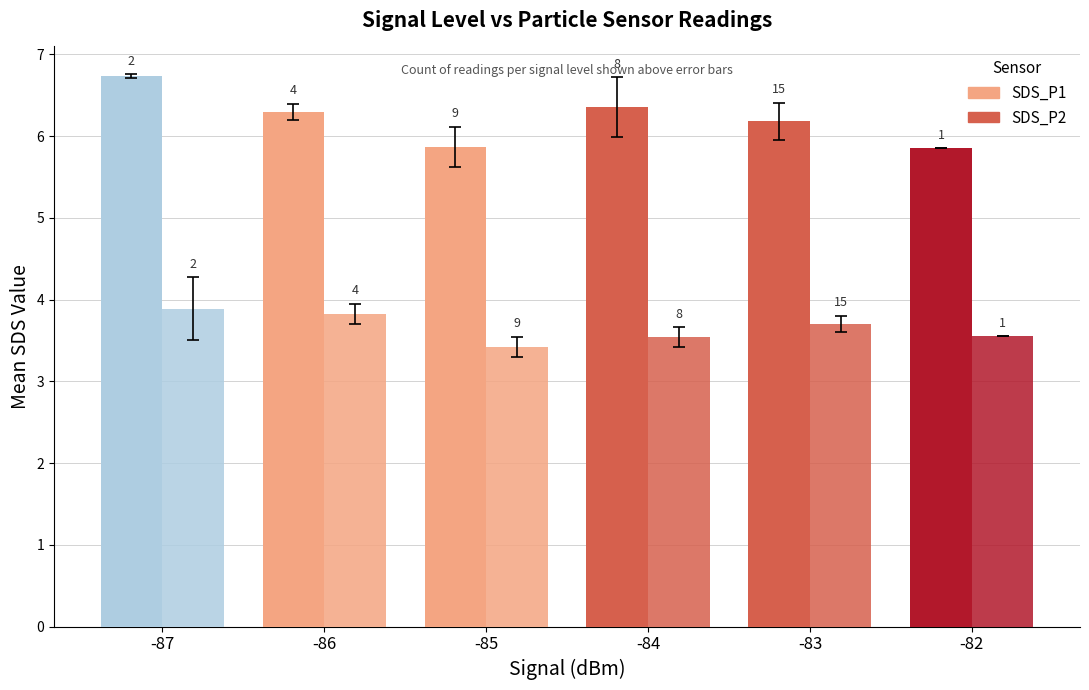

Reading left to right, extract all data points from this chart.

SDS_P1: 6.7	6.3	5.9	6.4	6.2	5.8
SDS_P2: 3.9	3.8	3.4	3.5	3.7	3.5